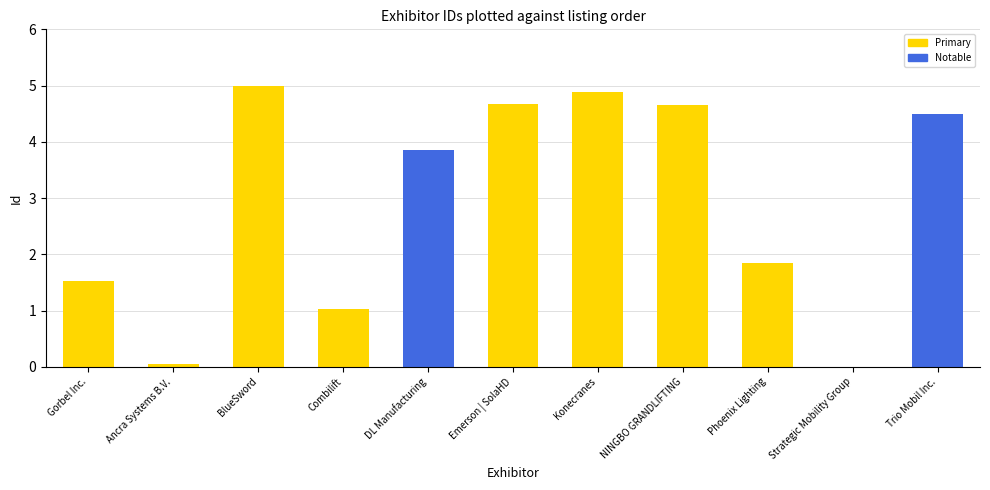

What is the change in value from BlueSword to Combilift?

-4.0